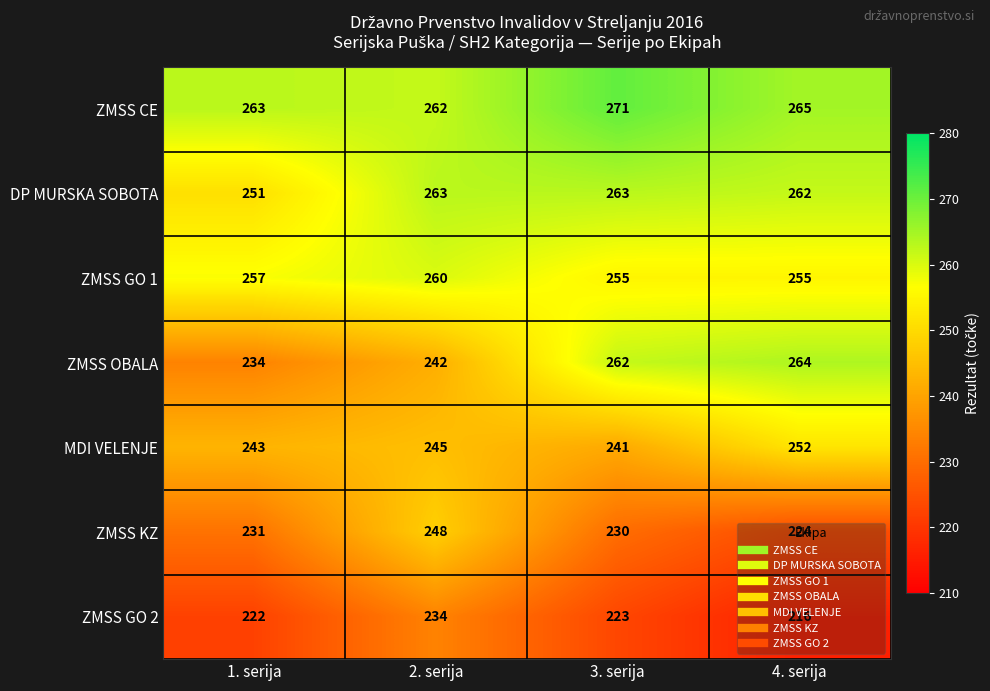

The ZMSS CE series shows 455 at 4. serija. True or false?

False